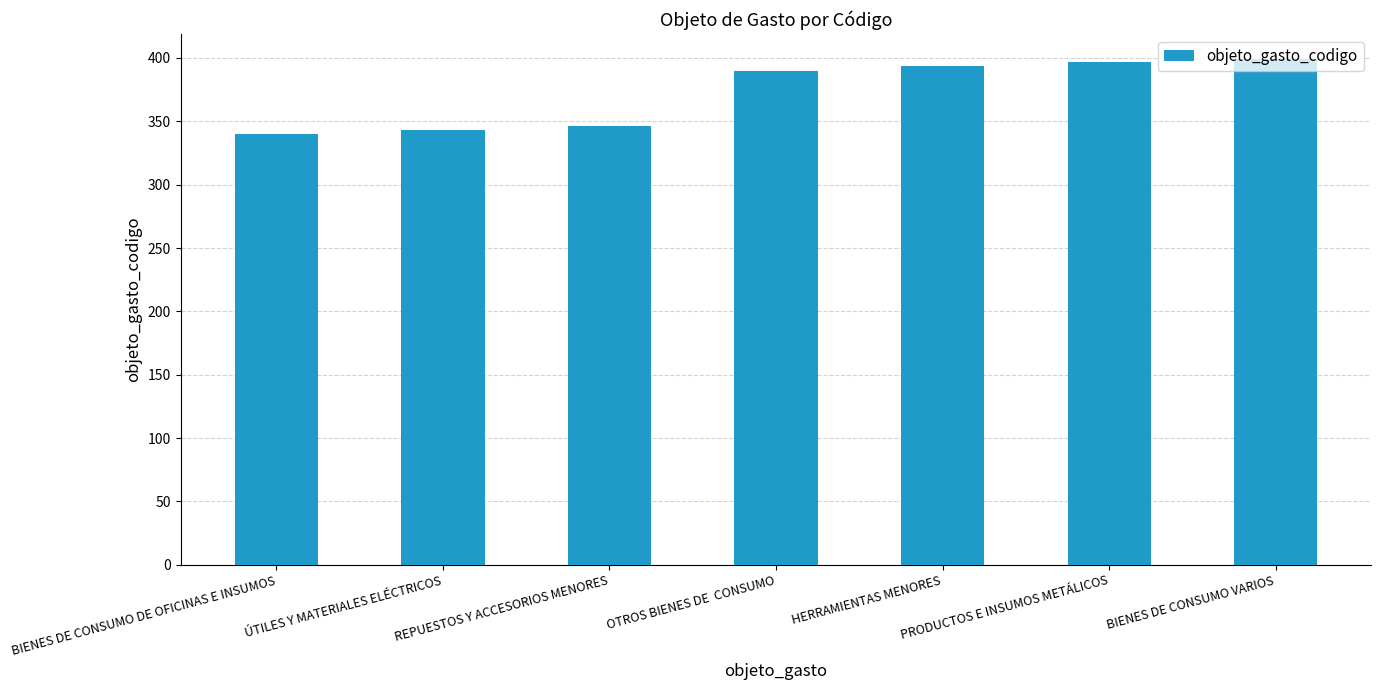

What is the minimum value shown in the chart?

340